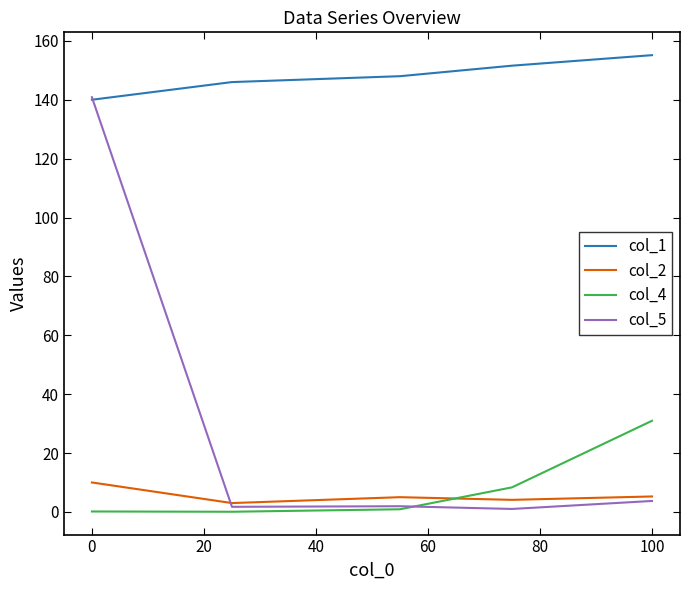

True or false: col_4 and col_2 cross at least once.

True